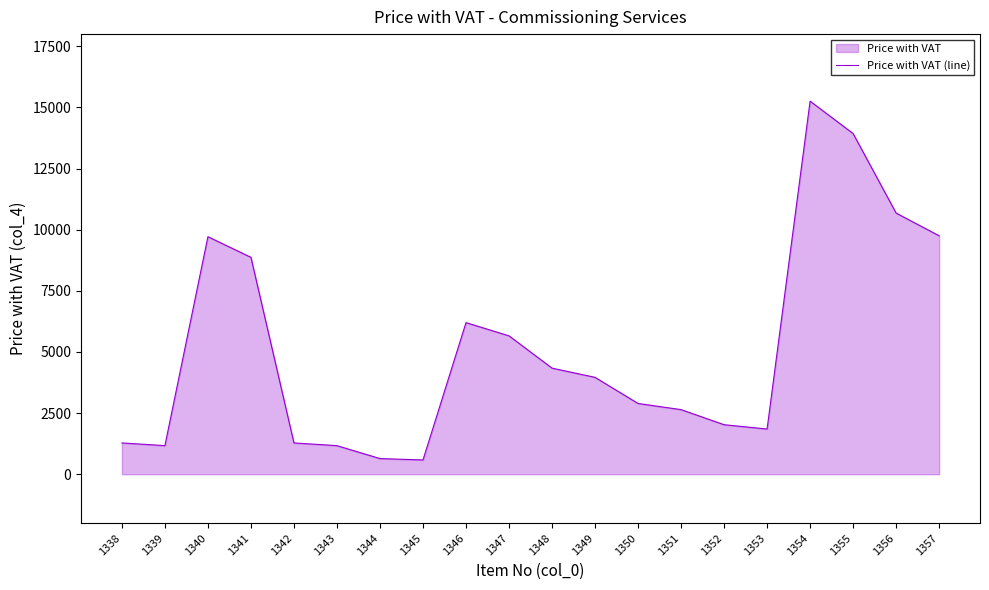

Between 1342 and 1341, which is larger?

1341